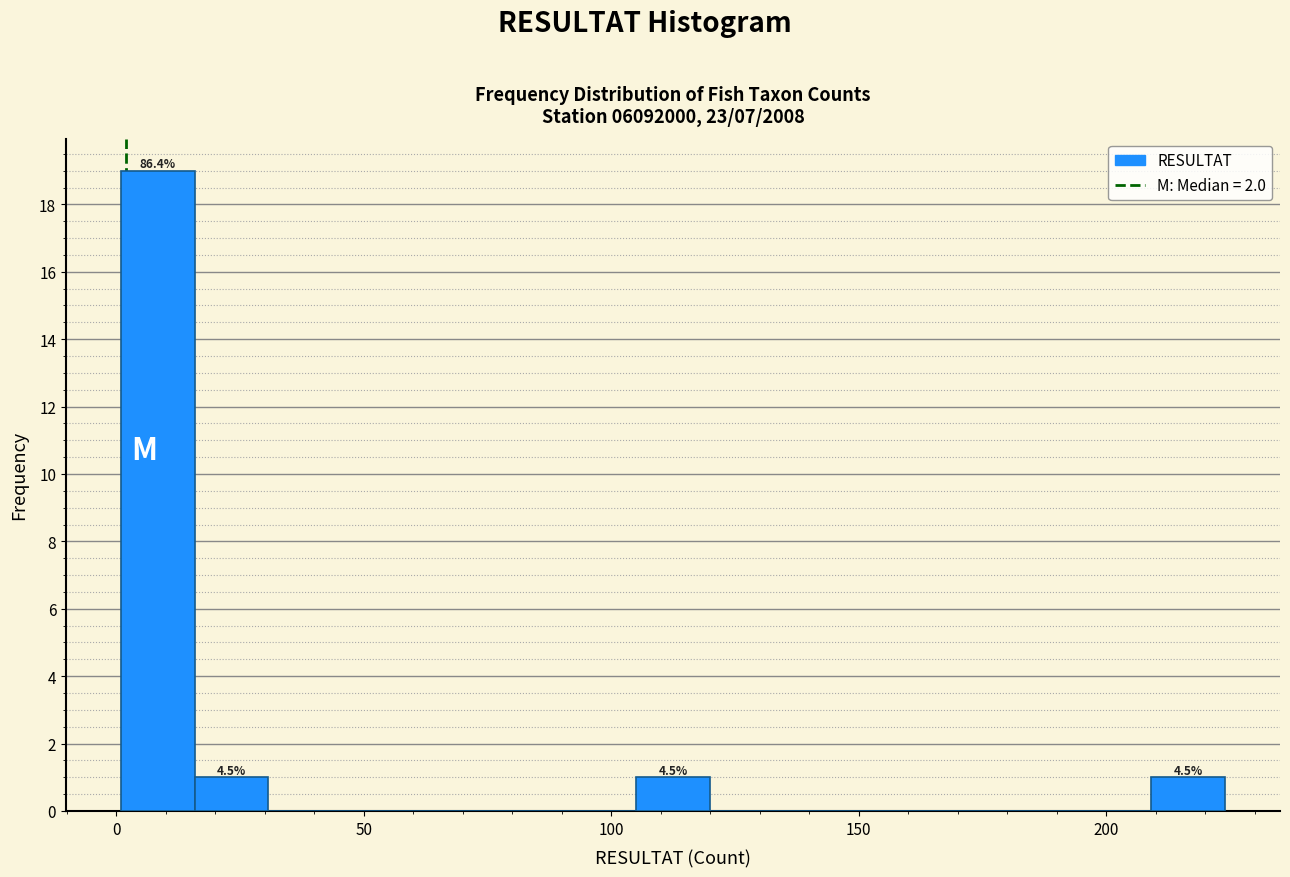

Around what value on the x-axis is the tallest bar? Give the approximate position of its centre, as read against the axis.

10